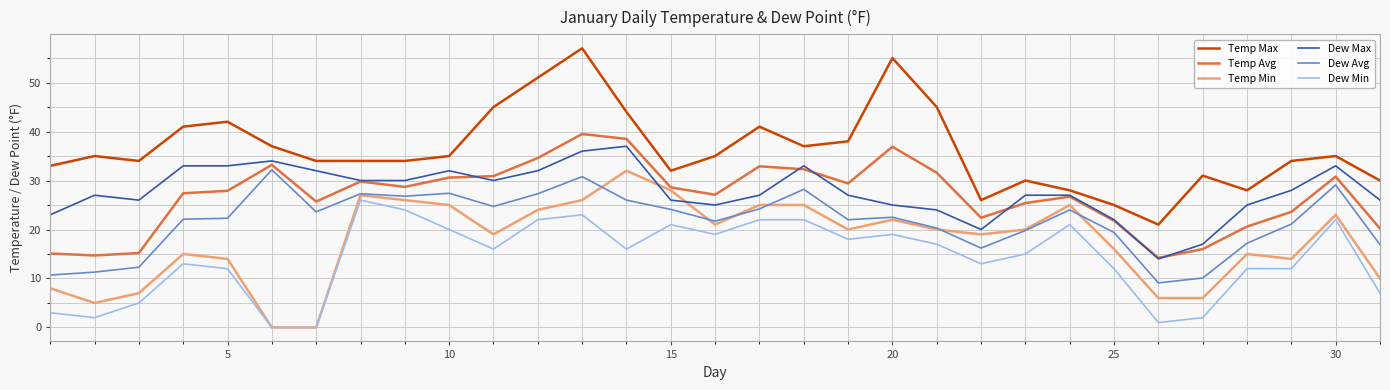

Which series has the widest spread of values?

Temp Max